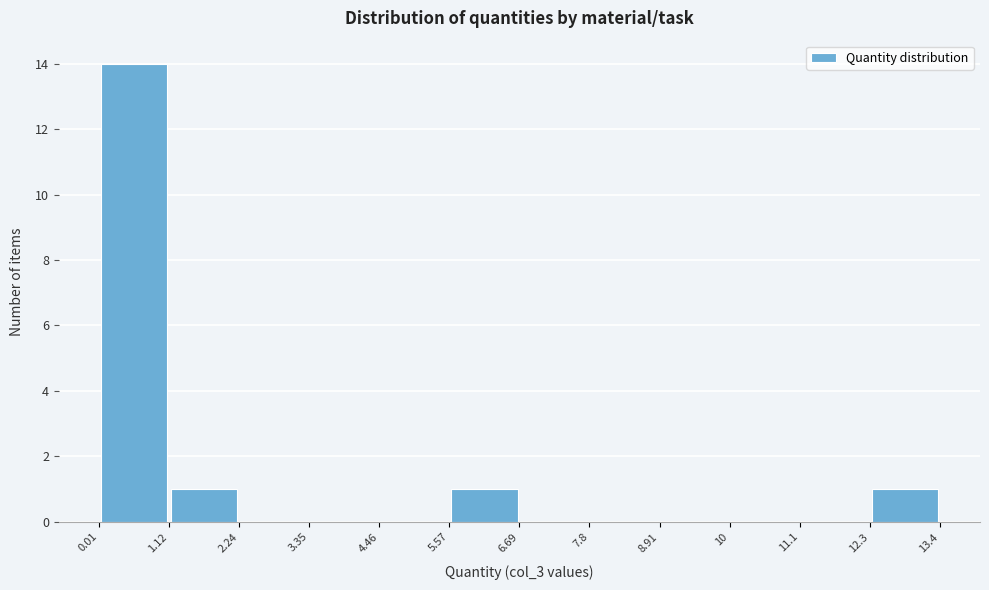

Reading left to right, list every bar in this chart as the range it spans on the x-axis followed by its height. The values are not printed on the chart, so give them approximately, as read against the axis.

0.01 to 1.12: 14
1.12 to 2.24: 1
2.24 to 3.35: 0
3.35 to 4.46: 0
4.46 to 5.57: 0
5.57 to 6.69: 1
6.69 to 7.8: 0
7.8 to 8.91: 0
8.91 to 10: 0
10 to 11.1: 0
11.1 to 12.3: 0
12.3 to 13.4: 1